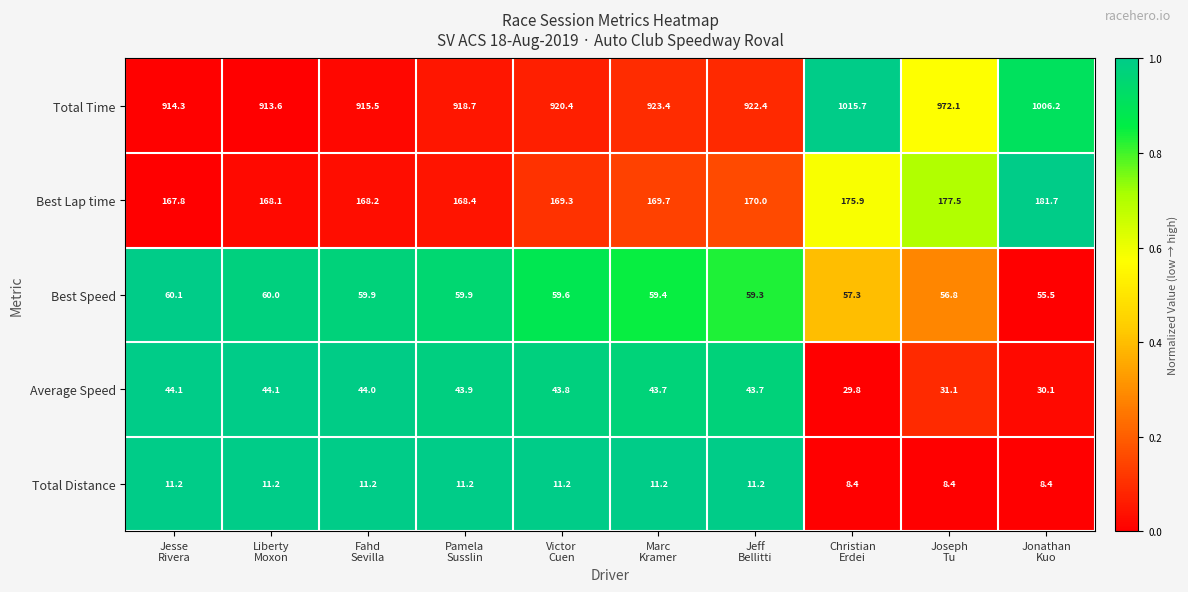

Rank the series by their maximum value, from highest to lowest.

Total Time, Best Lap time, Best Speed, Average Speed, Total Distance